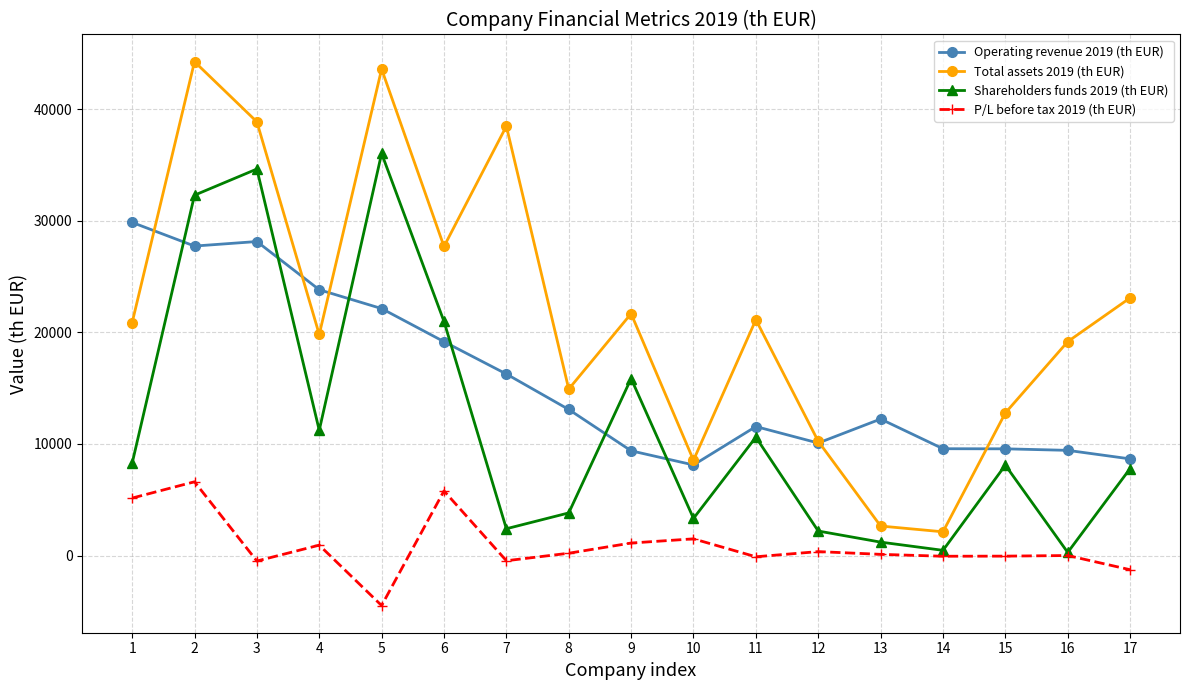

How many interior local valleys does the Shareholders funds 2019 (th EUR) series have?

5